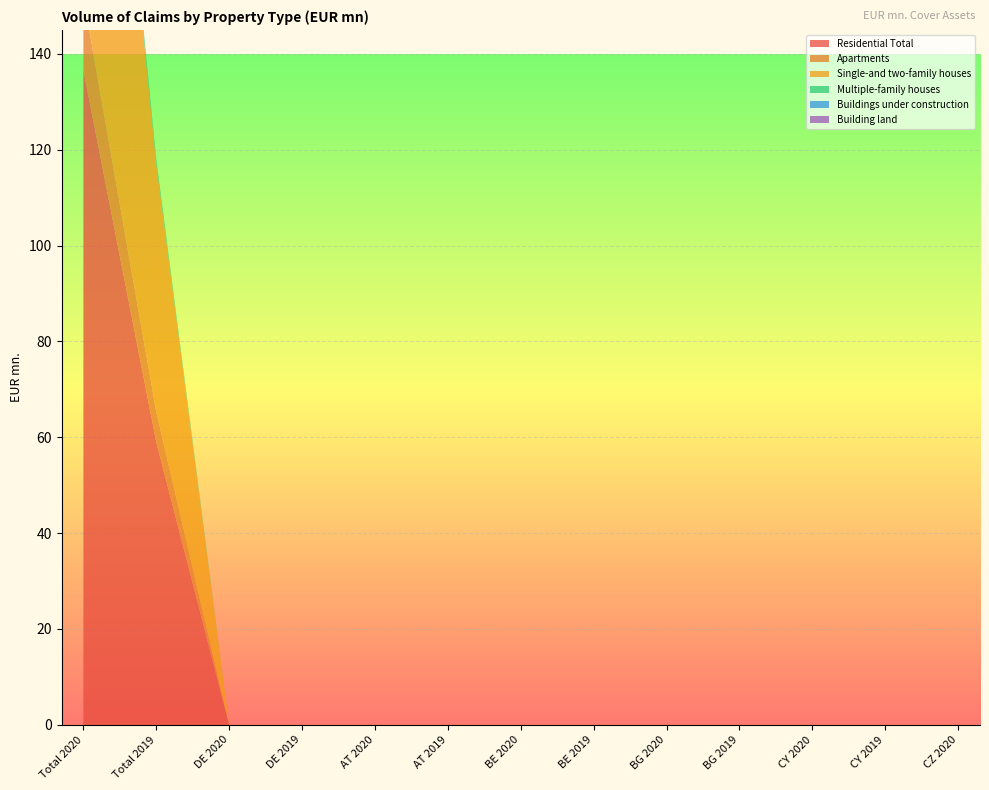

Reading left to right, extract all data points from this chart.

Residential Total: Total 2020=136.6	Total 2019=59.0	DE 2020=0.0	DE 2019=0.0	AT 2020=0.0	AT 2019=0.0	BE 2020=0.0	BE 2019=0.0	BG 2020=0.0	BG 2019=0.0	CY 2020=0.0	CY 2019=0.0	CZ 2020=0.0
Apartments: Total 2020=15.3	Total 2019=6.3	DE 2020=0.0	DE 2019=0.0	AT 2020=0.0	AT 2019=0.0	BE 2020=0.0	BE 2019=0.0	BG 2020=0.0	BG 2019=0.0	CY 2020=0.0	CY 2019=0.0	CZ 2020=0.0
Single-and two-family houses: Total 2020=117.4	Total 2019=51.7	DE 2020=0.0	DE 2019=0.0	AT 2020=0.0	AT 2019=0.0	BE 2020=0.0	BE 2019=0.0	BG 2020=0.0	BG 2019=0.0	CY 2020=0.0	CY 2019=0.0	CZ 2020=0.0
Multiple-family houses: Total 2020=3.9	Total 2019=1.0	DE 2020=0.0	DE 2019=0.0	AT 2020=0.0	AT 2019=0.0	BE 2020=0.0	BE 2019=0.0	BG 2020=0.0	BG 2019=0.0	CY 2020=0.0	CY 2019=0.0	CZ 2020=0.0
Buildings under construction: Total 2020=0.0	Total 2019=0.0	DE 2020=0.0	DE 2019=0.0	AT 2020=0.0	AT 2019=0.0	BE 2020=0.0	BE 2019=0.0	BG 2020=0.0	BG 2019=0.0	CY 2020=0.0	CY 2019=0.0	CZ 2020=0.0
Building land: Total 2020=0.0	Total 2019=0.0	DE 2020=0.0	DE 2019=0.0	AT 2020=0.0	AT 2019=0.0	BE 2020=0.0	BE 2019=0.0	BG 2020=0.0	BG 2019=0.0	CY 2020=0.0	CY 2019=0.0	CZ 2020=0.0